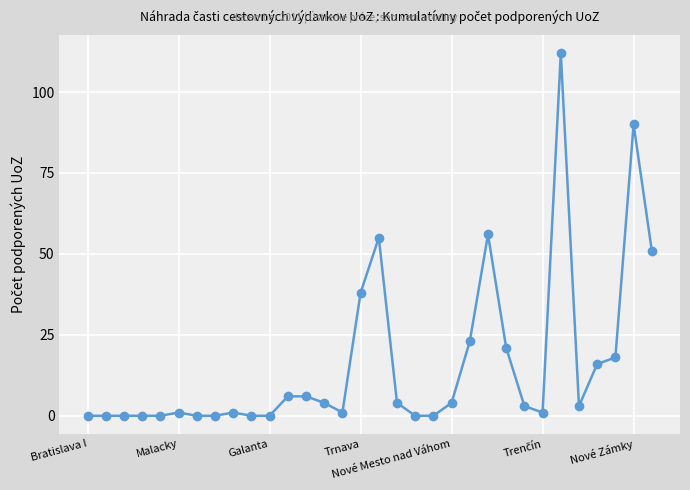

What is the greatest value displayed?

112